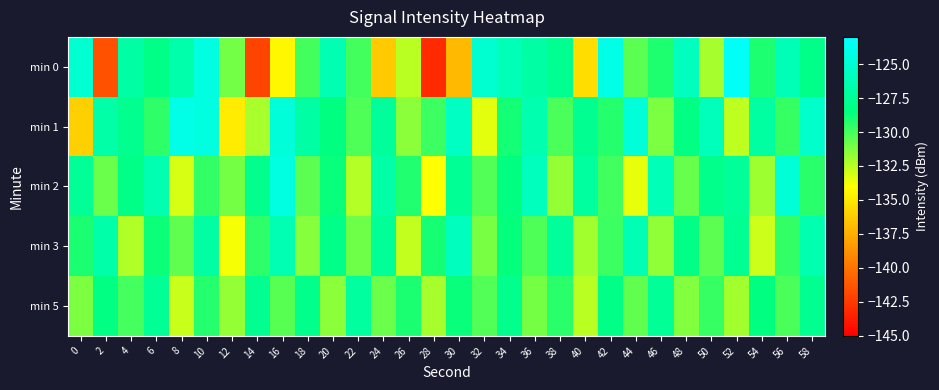

At which category is the sum across all series the highest?

10